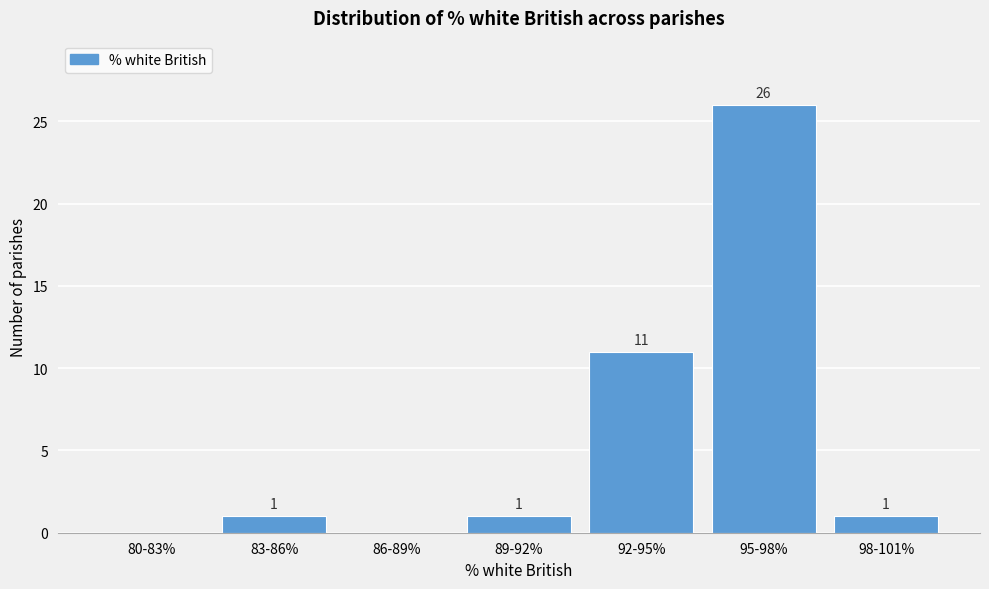

Reading right to left, what are all the values shown in this chart?

98-101%=1	95-98%=26	92-95%=11	89-92%=1	86-89%=0	83-86%=1	80-83%=0